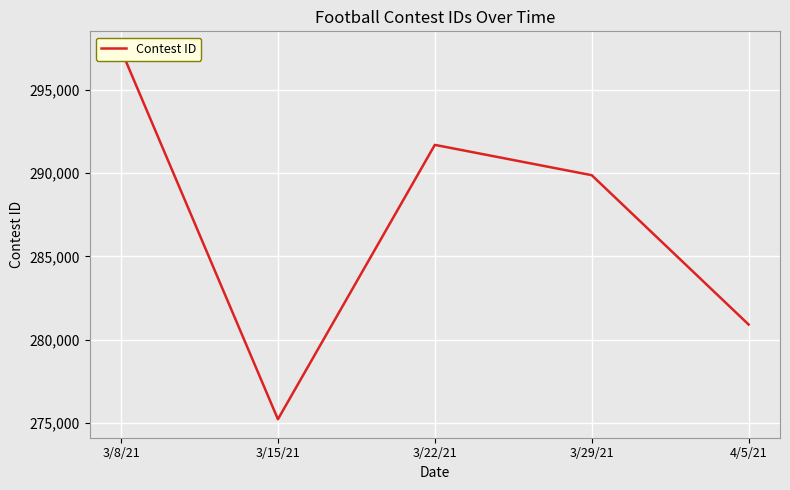

List the labels in order of value, smallest first.

3/15/21, 4/5/21, 3/29/21, 3/22/21, 3/8/21